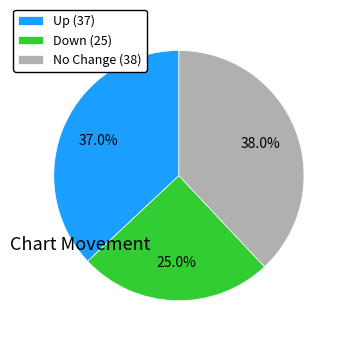

To the nearest percent, what is the average slice percentage?

33%